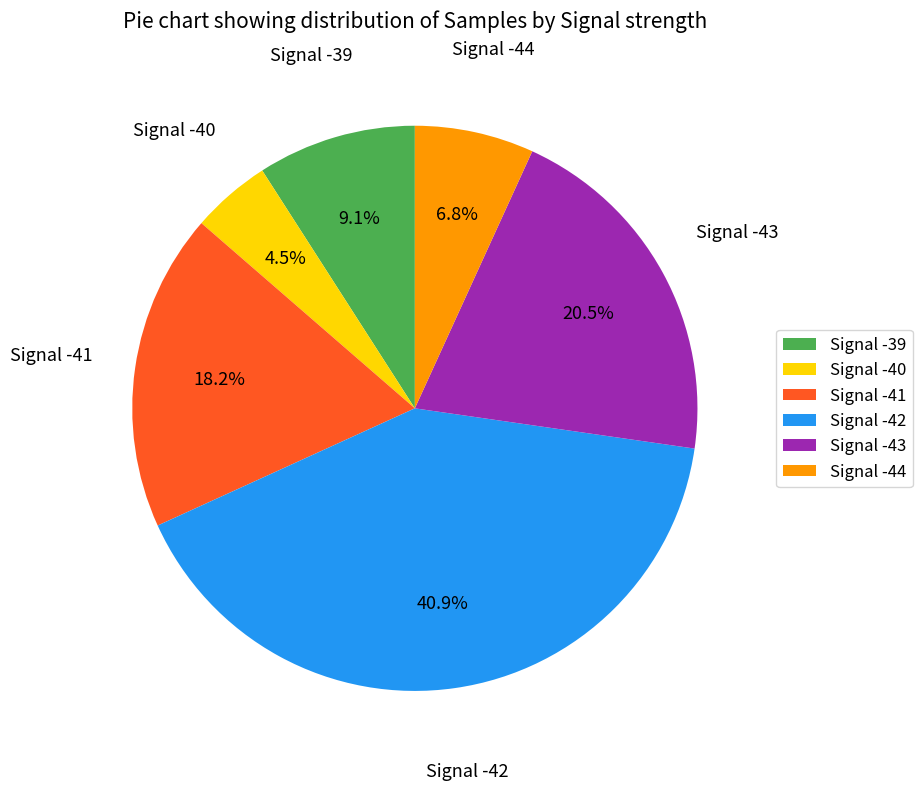

What percentage is NOT represented by Signal -40?

95.5%